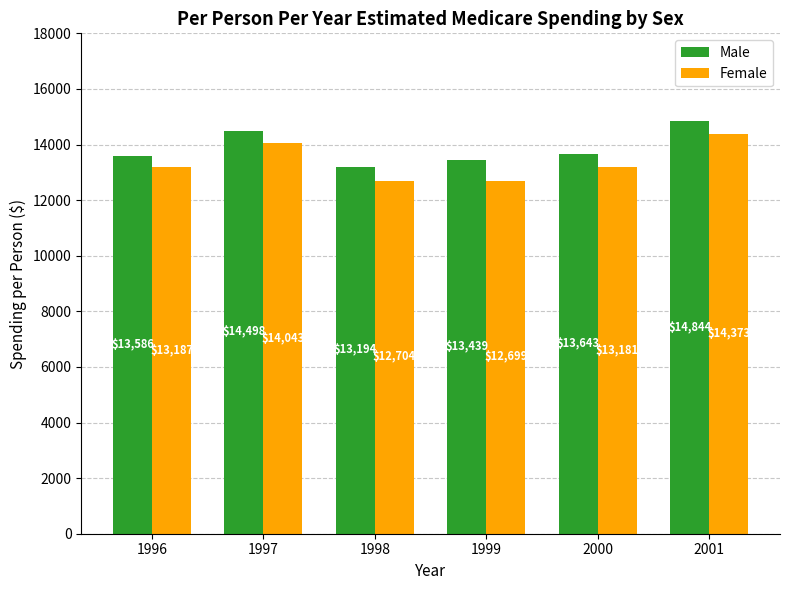

What is the average value of the Male series?

13867.5